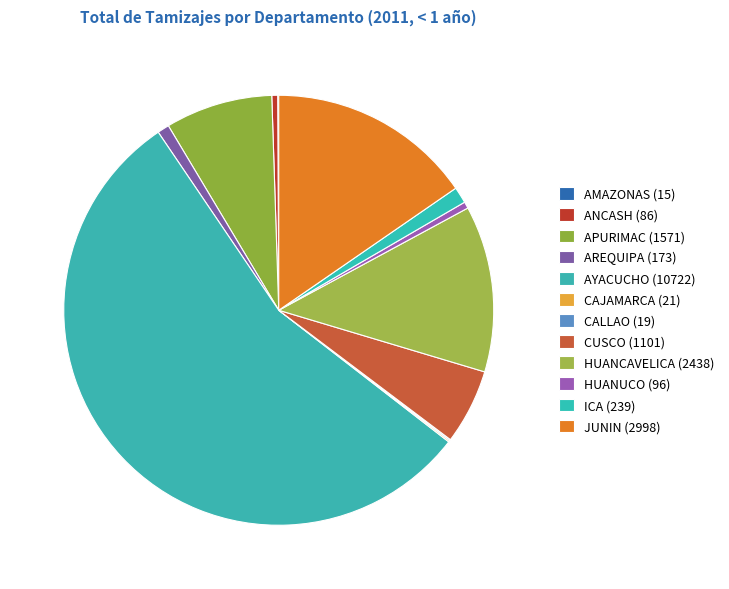

What is the change in value from CALLAO to JUNIN?

+2979